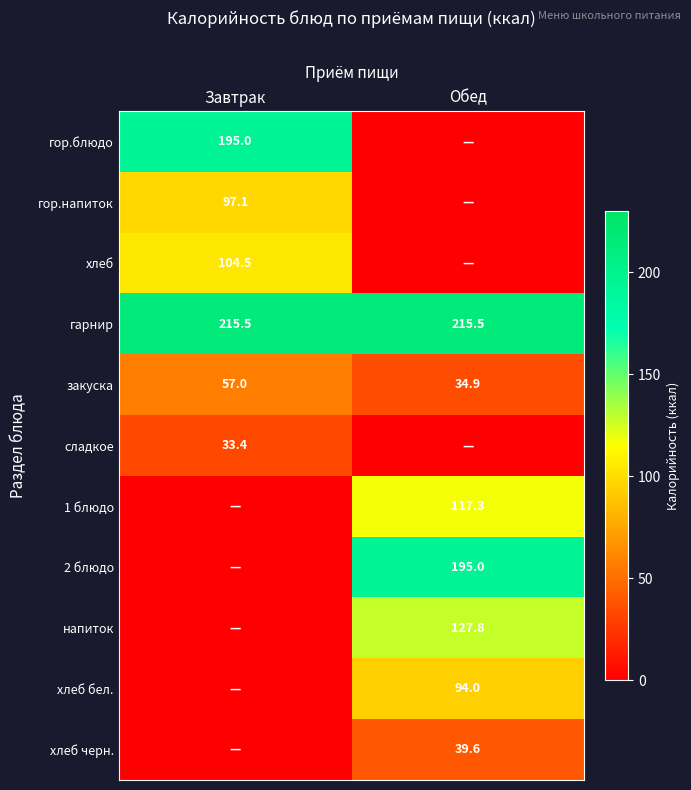

How many series are shown in this chart?

11